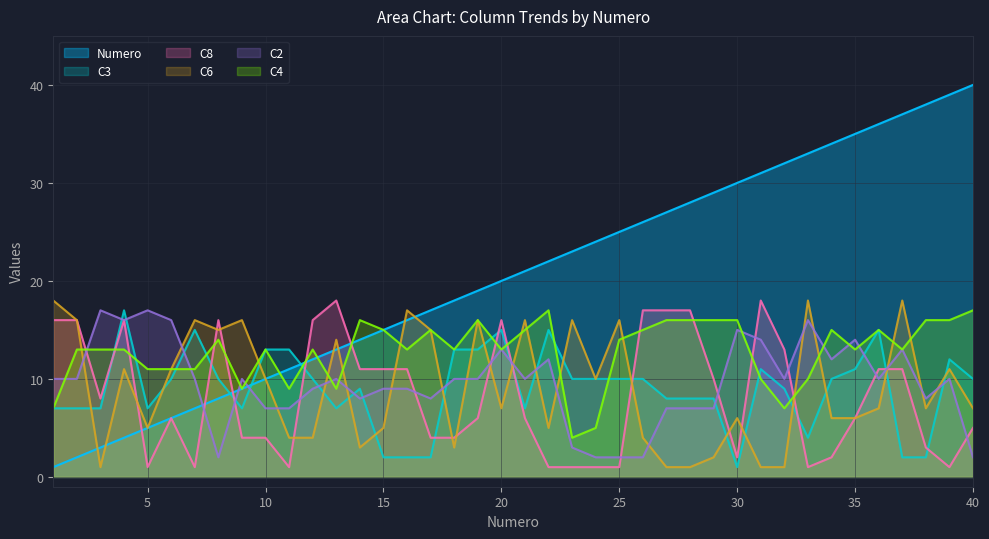

True or false: C6 has more than 1 interior local peaks.

True